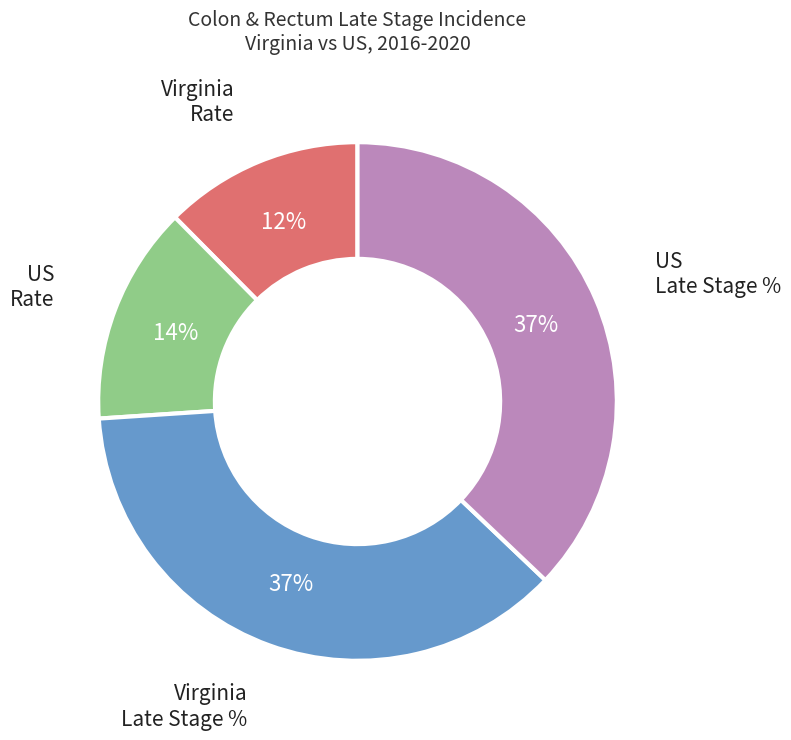

Approximately how many times larger is the value at US Late Stage % compared to Virginia Late Stage %?

1.0